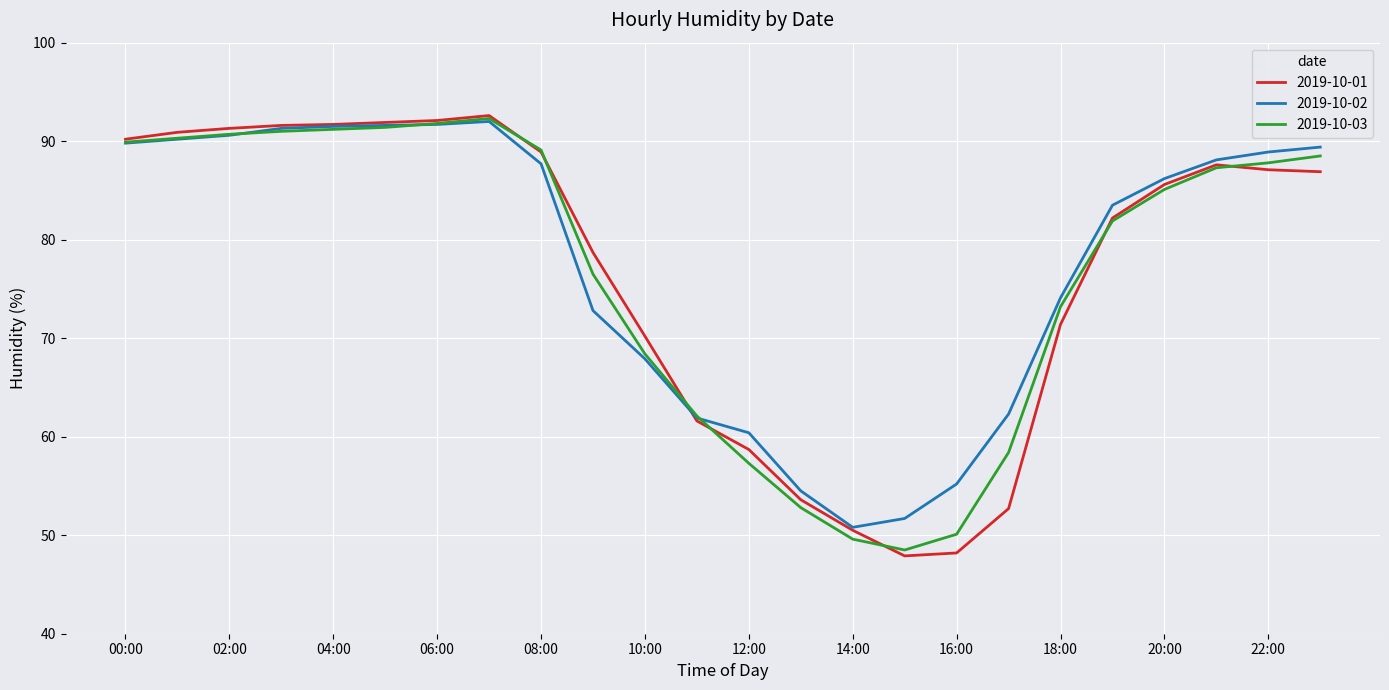

What is the smallest value displayed?

47.9